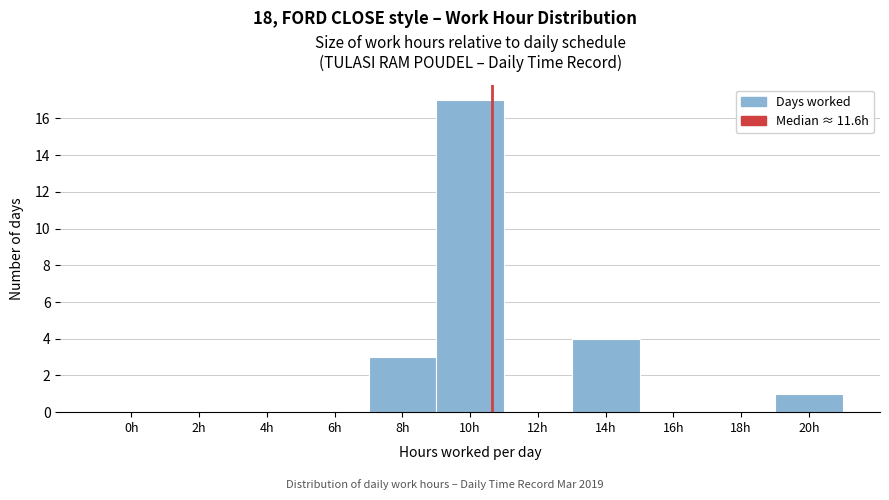

Reading right to left, what are all the values shown in this chart?

20h=1	18h=0	16h=0	14h=4	12h=0	10h=17	8h=3	6h=0	4h=0	2h=0	0h=0